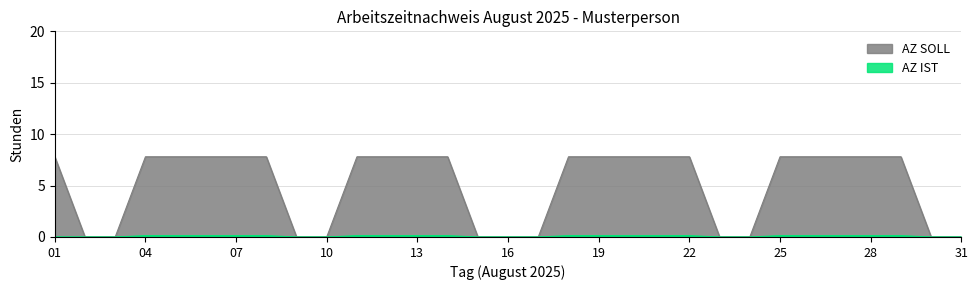

True or false: there are more than 1 points higher than both neighbors.

False